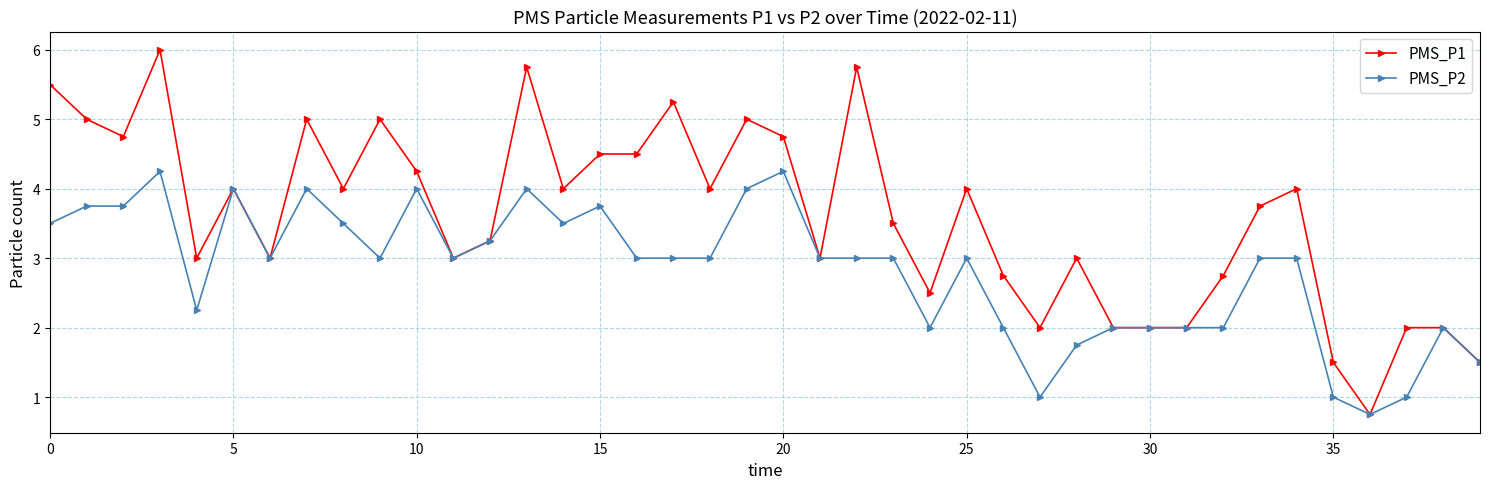

True or false: PMS_P2 has more than 0 interior local peaks.

True